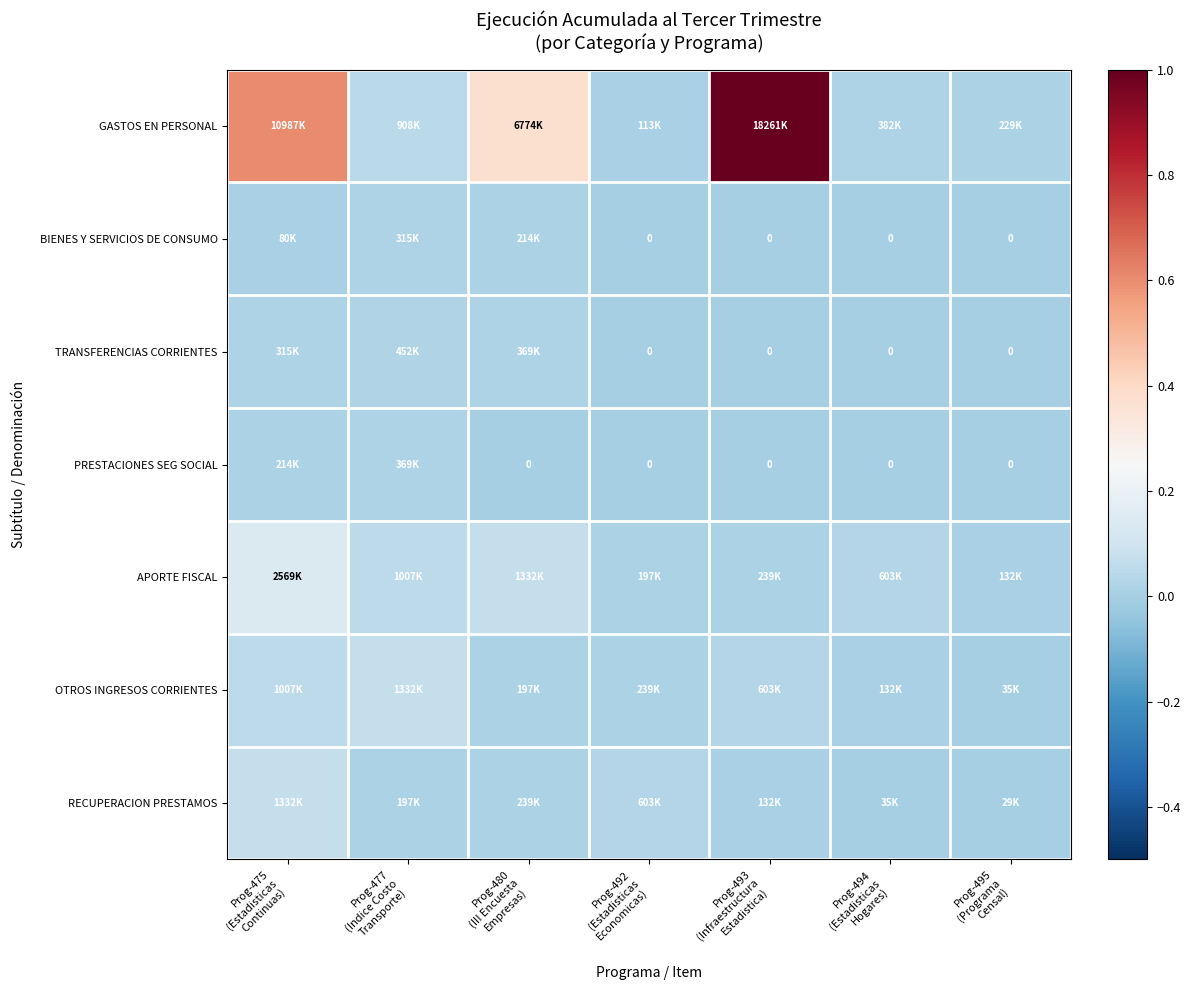

True or false: APORTE FISCAL has a value of 0.1 at Prog-475 (Estadisticas Continuas).

False